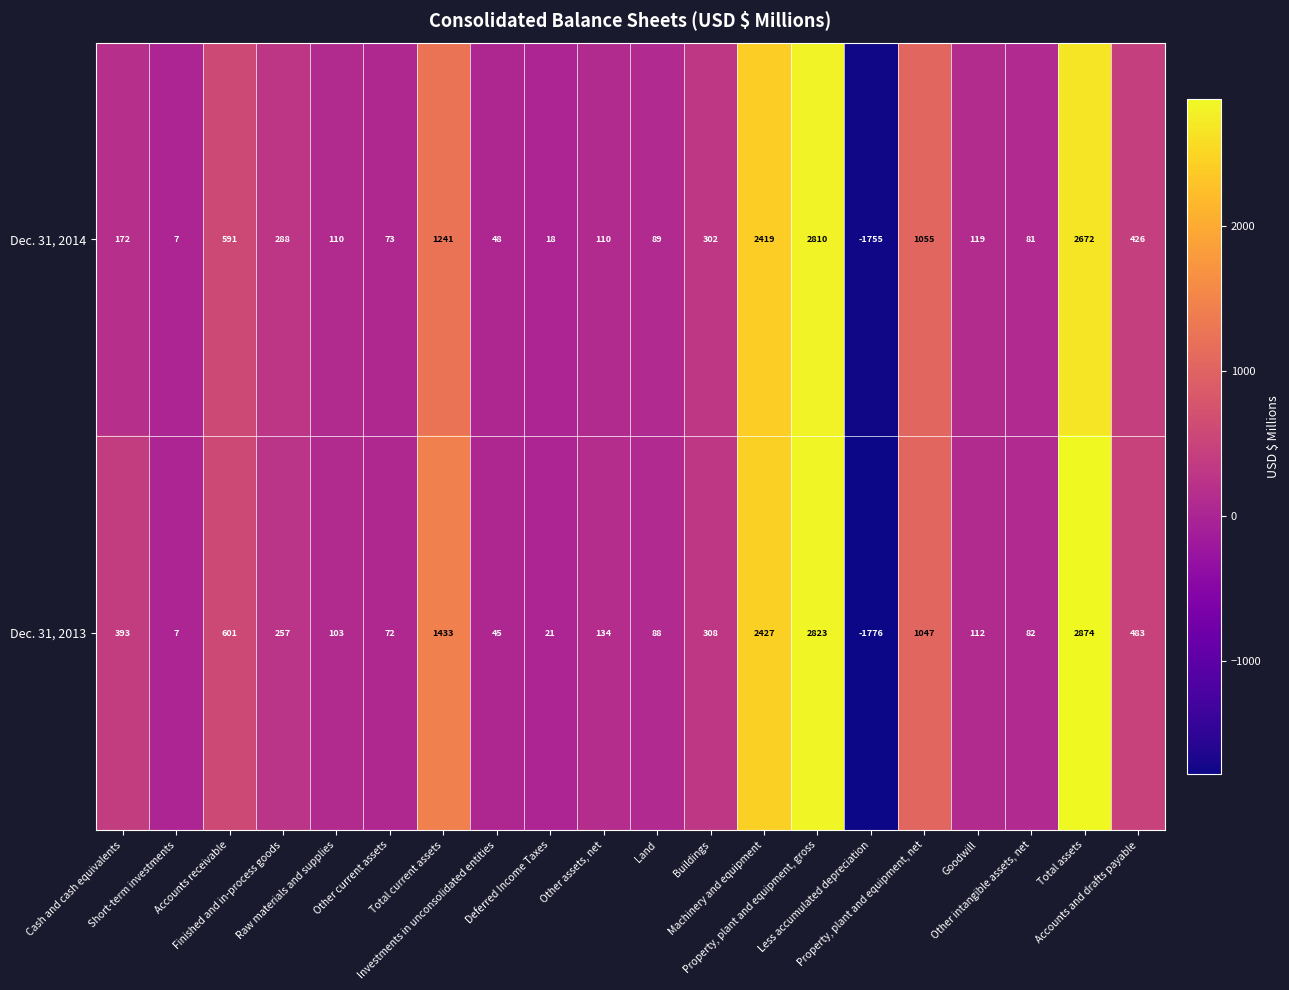

Which category has the lowest value across all series?

Less accumulated depreciation